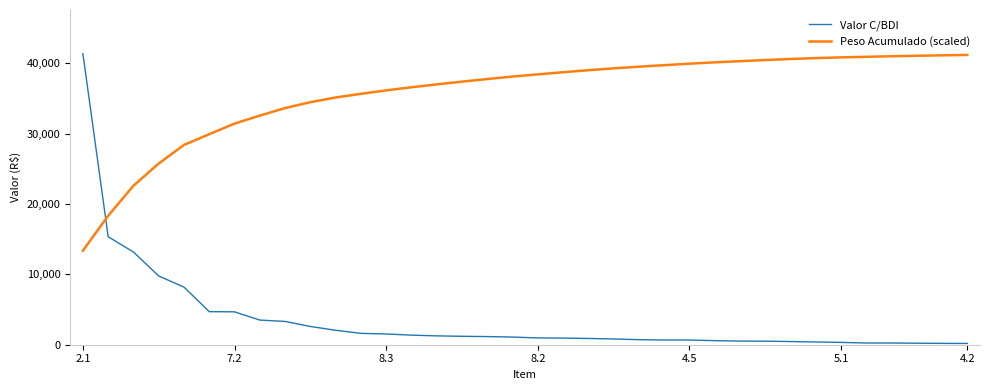

What is the lowest value of the Peso Acumulado (scaled) series?

13379.2